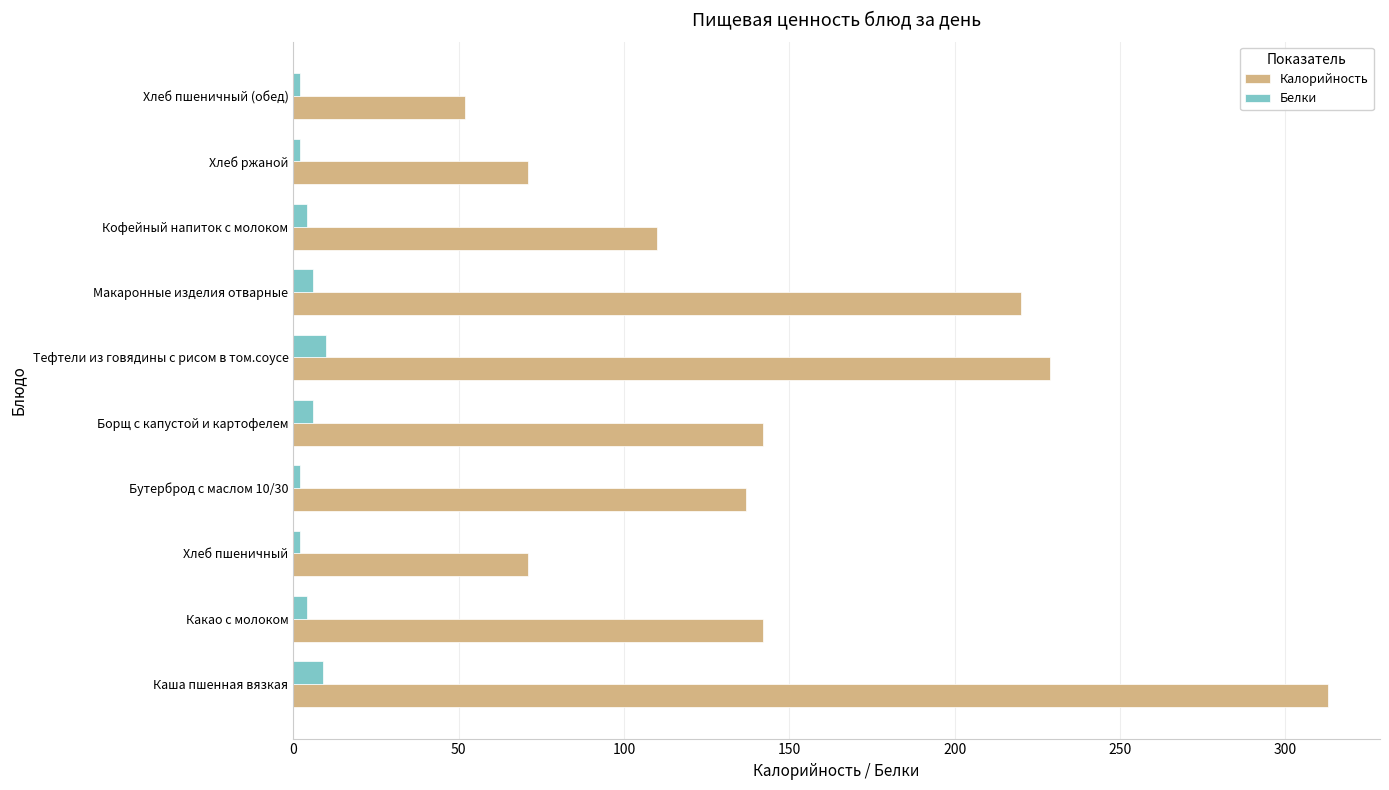

What is the average value of the Калорийность series?

149